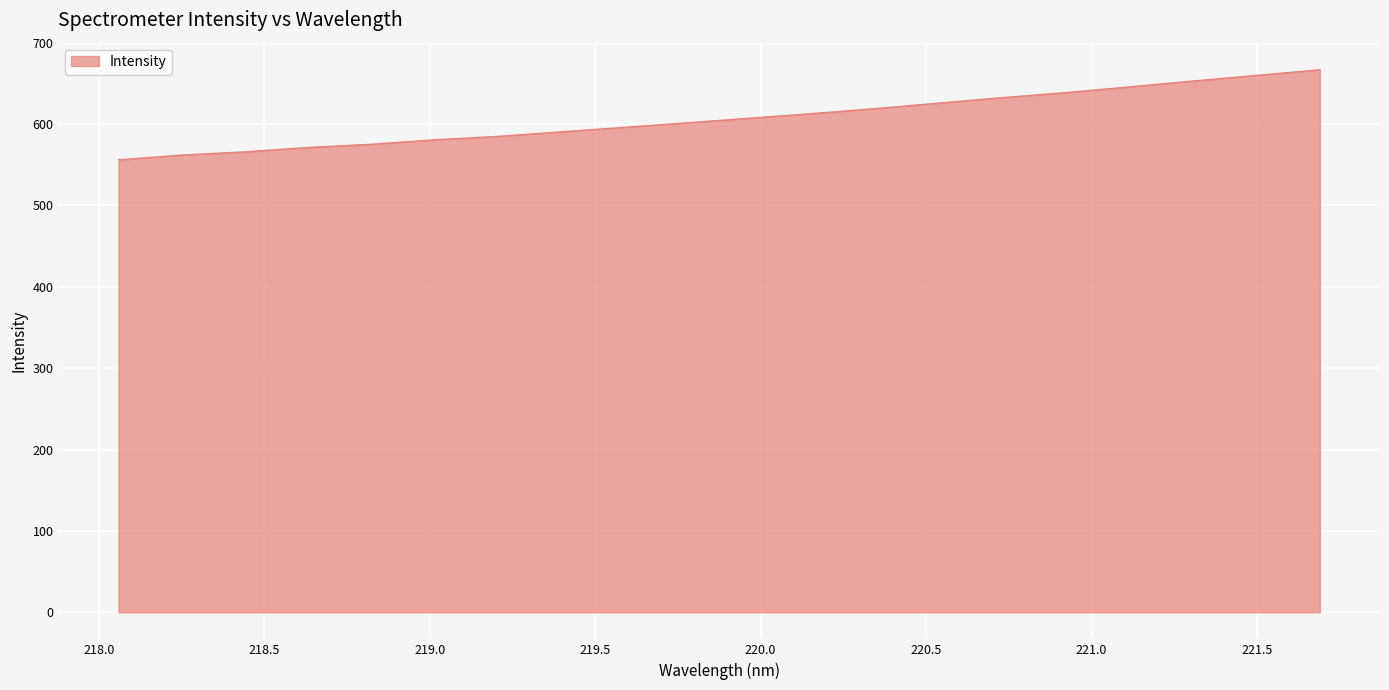

Reading left to right, extract all data points from this chart.

556.1	561.9	565.9	571.3	575.2	580.7	584.9	590.5	596.1	601.6	607.4	613.1	619.3	626.0	632.7	638.8	645.8	653.0	659.9	666.8